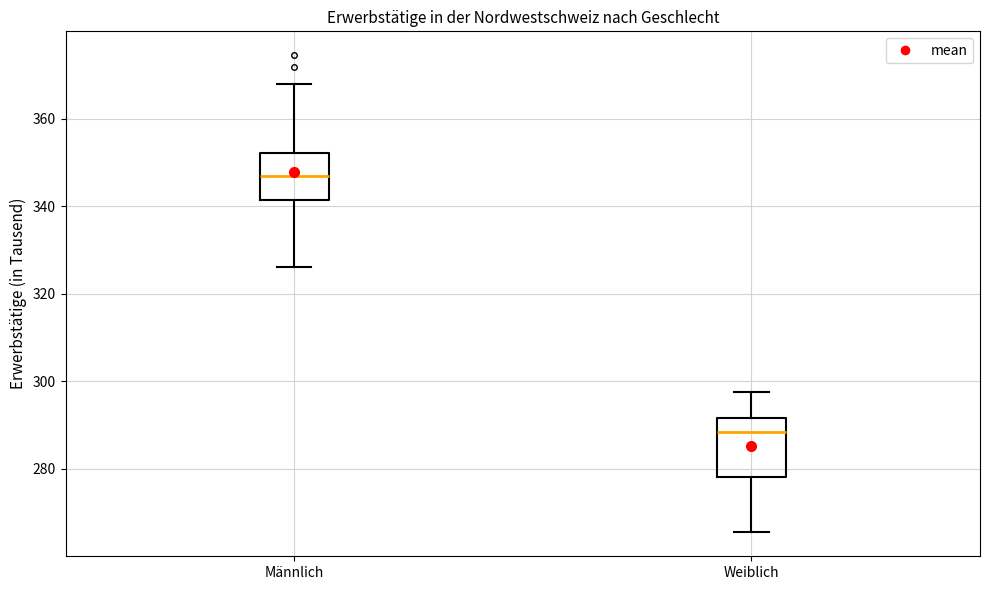

Where is the lower edge of the box for Männlich on the y-axis? The values are not printed on the chart, so give them approximately, as read against the axis.

342